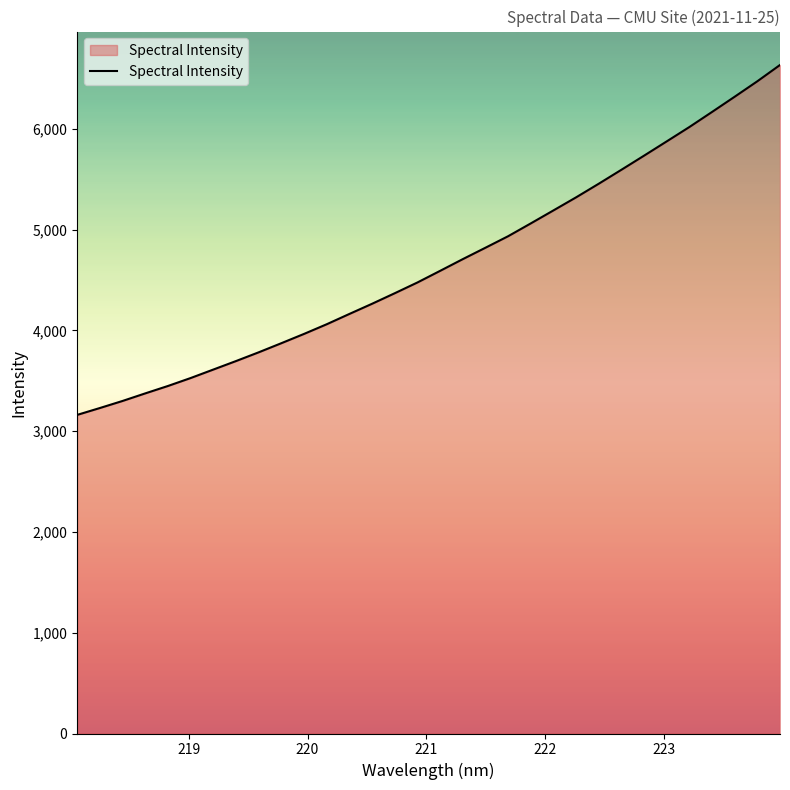

What is the maximum value shown in the chart?

6632.4